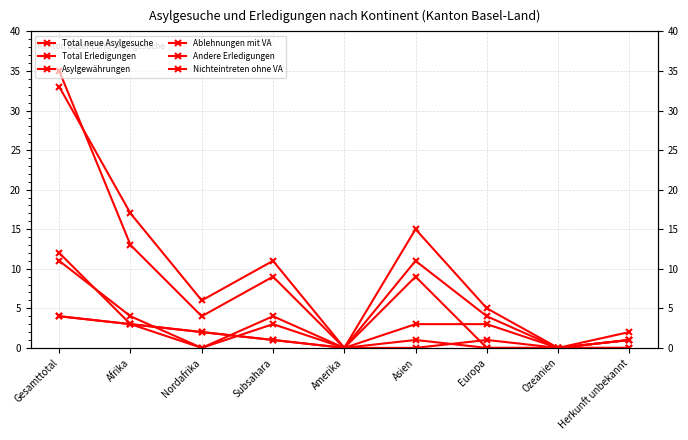

What are all the series names shown in the legend?

Total neue Asylgesuche, Total Erledigungen, Asylgewährungen, Ablehnungen mit VA, Andere Erledigungen, Nichteintreten ohne VA